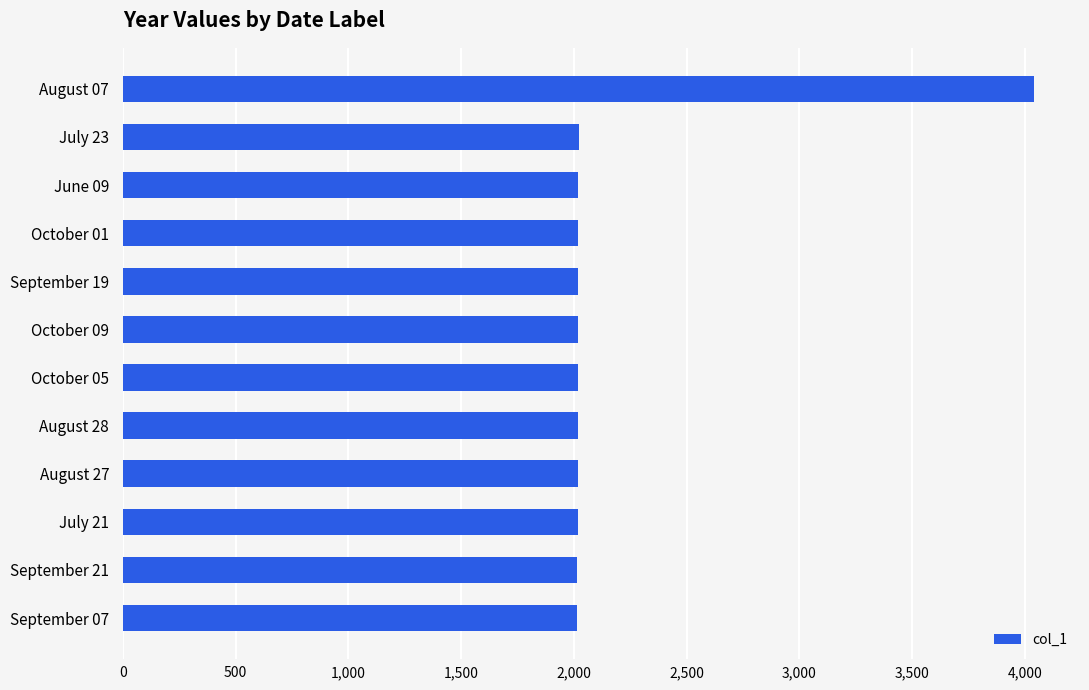

Is it true that the value at October 01 is 987?

False